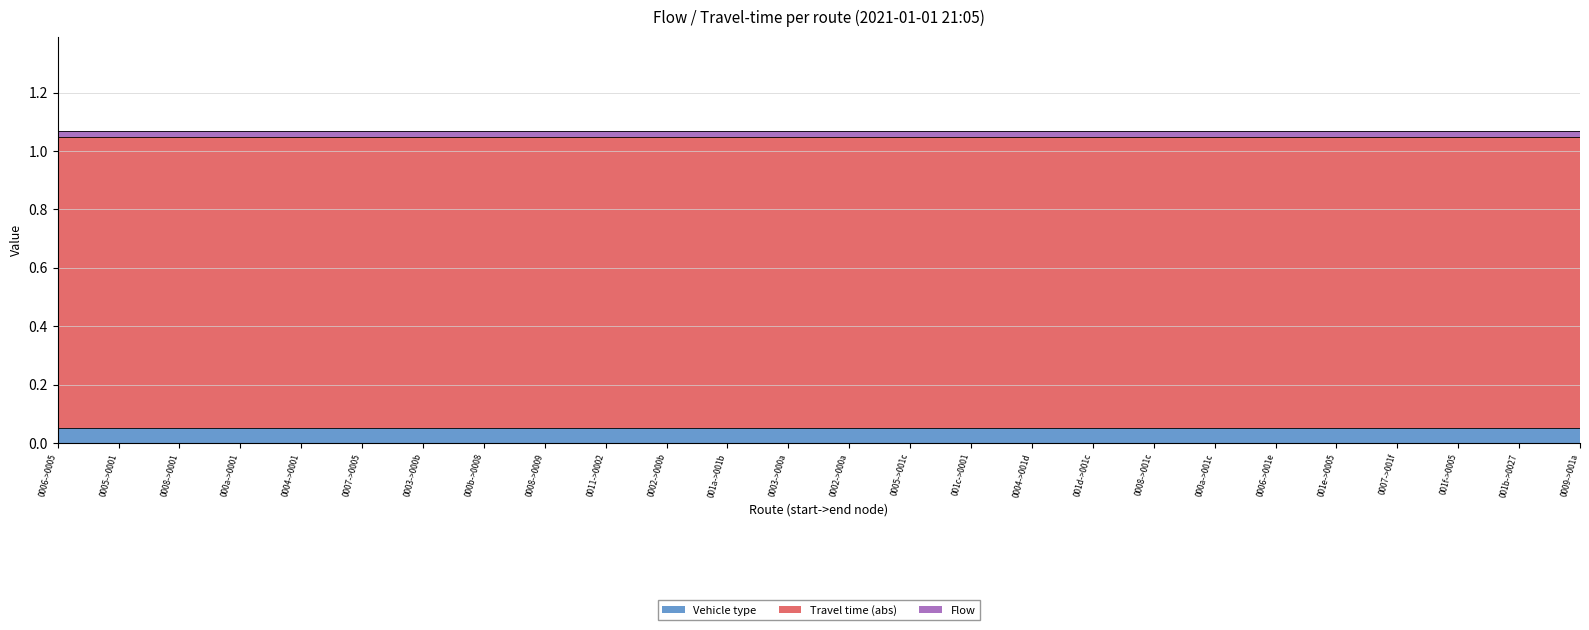

True or false: travel_time and flow intersect in this chart.

False